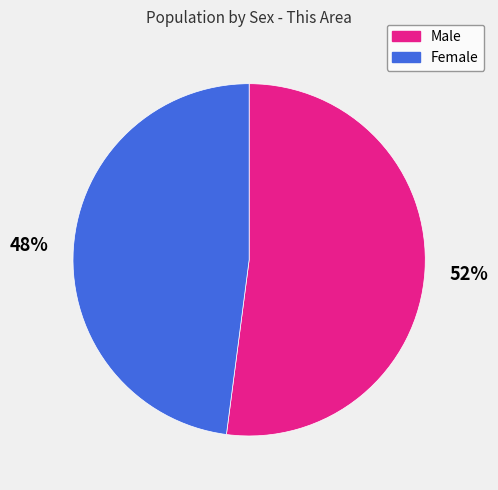

Do Female and Male together represent more than half of the pie?

Yes